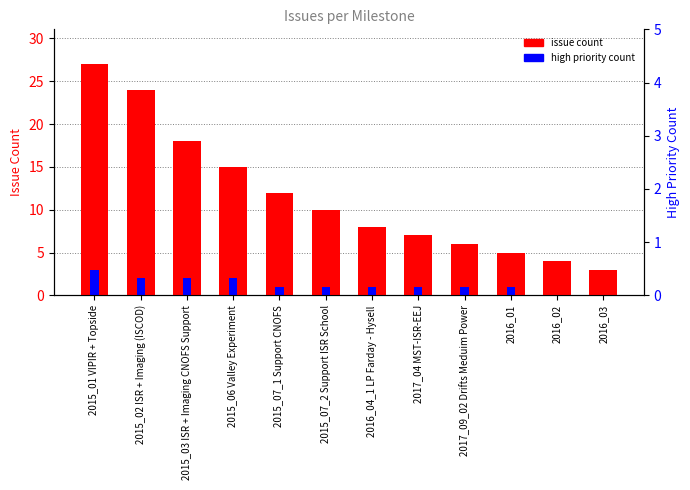

What is the sum of the high priority count values at 2017_09_02 Drifts Meduim Power and 2016_04_1 LP Farday - Hysell?

2